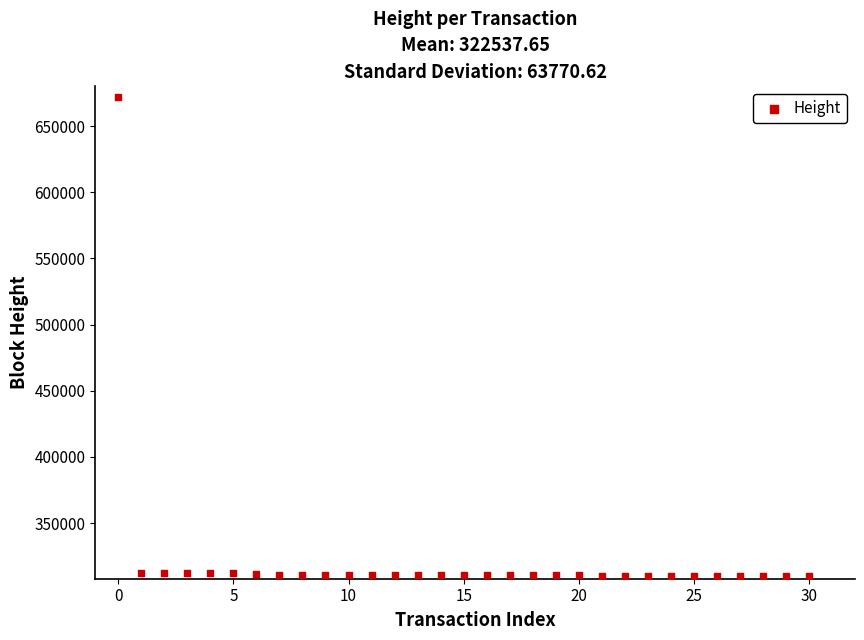

What is the range of Y values (max minus min)?

362035